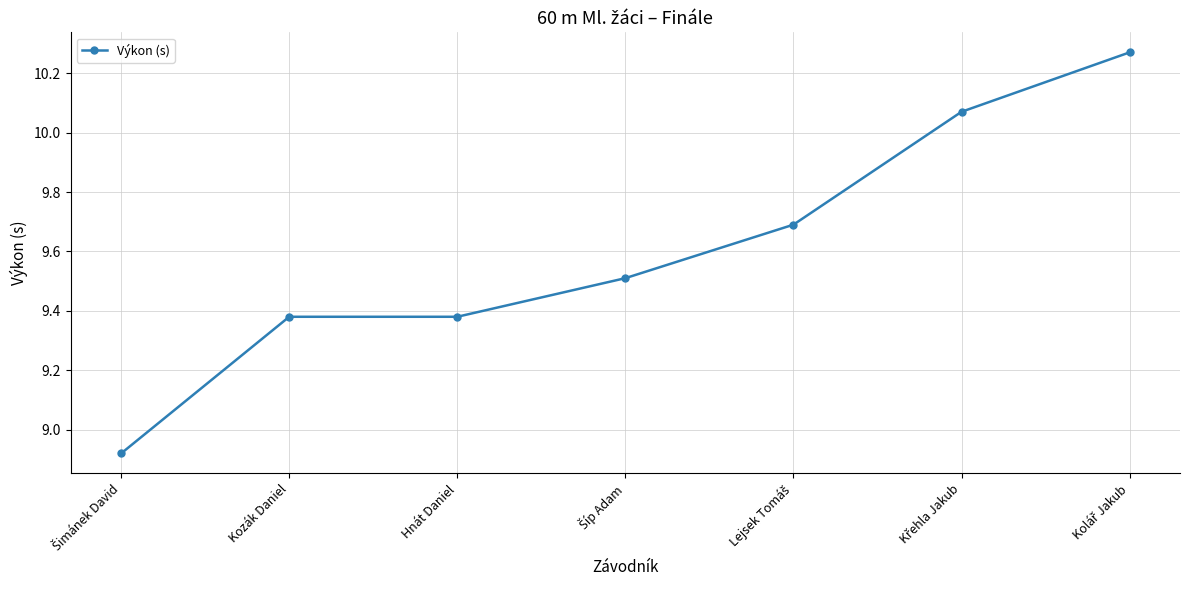

What is the sum of all values?

67.2